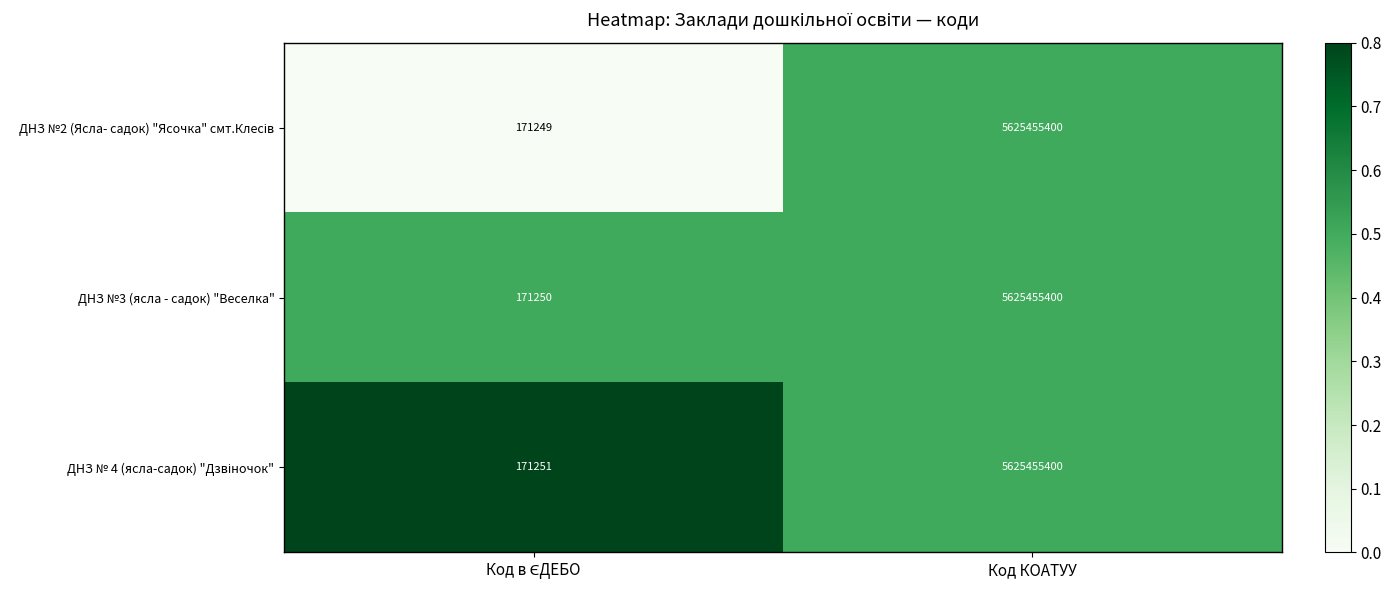

What is the lowest value of the ДНЗ №3 (ясла - садок) "Веселка" series?

171250